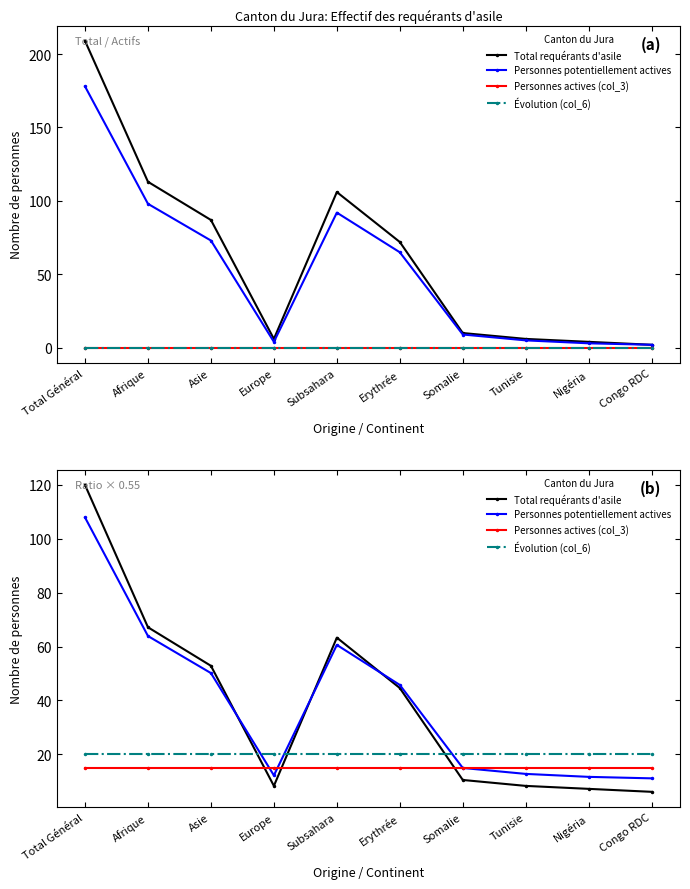

Between Europe and Congo RDC, which series saw the biggest shift?

Total requérants d'asile